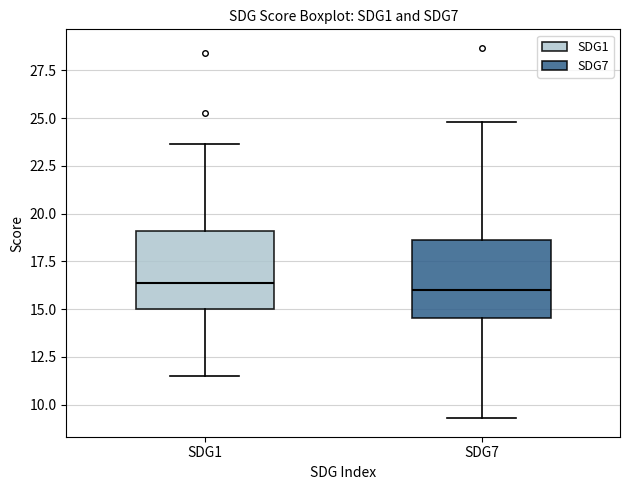

Where does the upper whisker of the box for SDG1 end on the y-axis? The values are not printed on the chart, so give them approximately, as read against the axis.

23.5